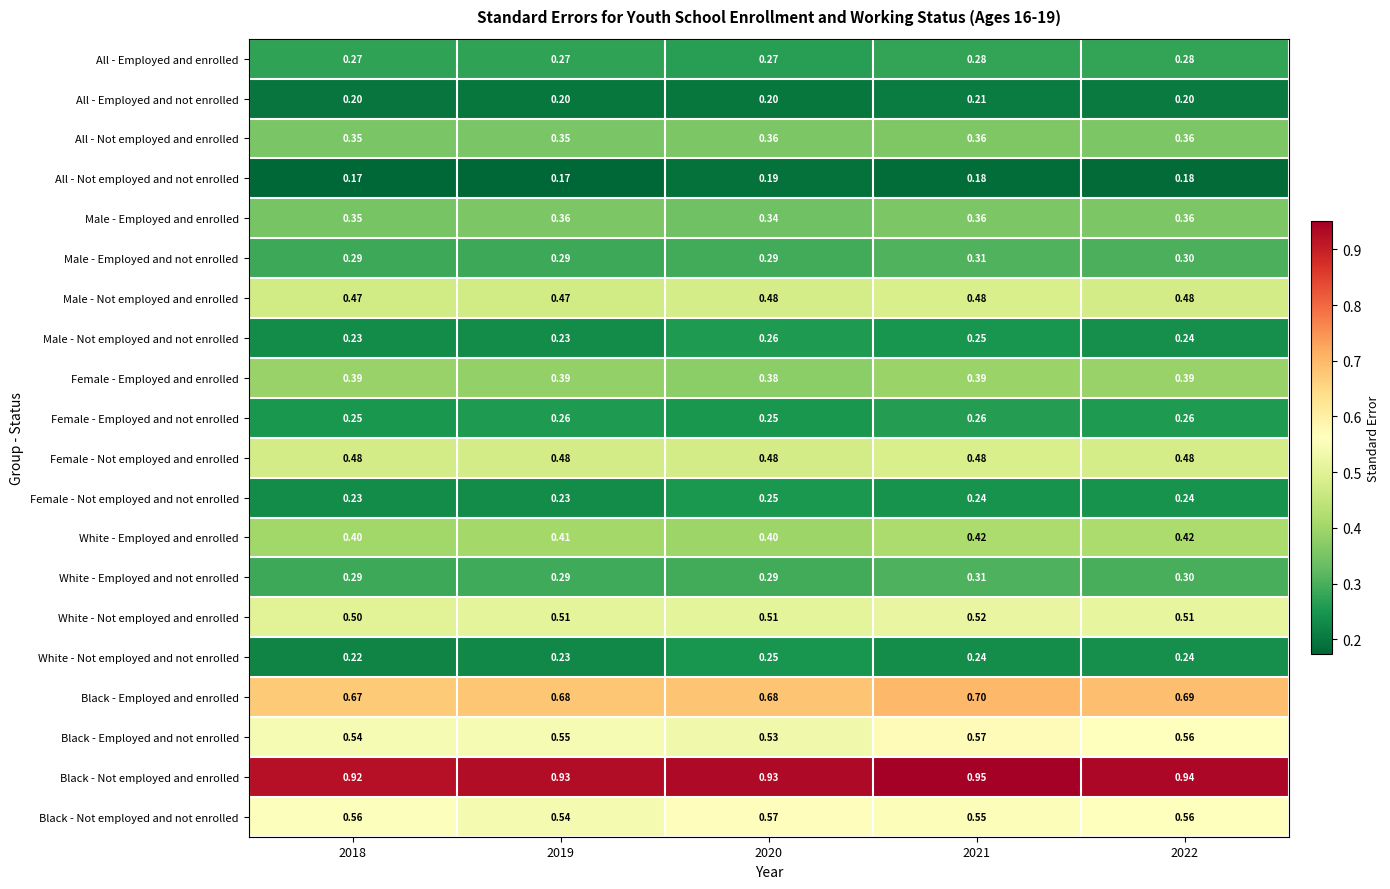

Which series has the largest range (max minus min)?

Black - Employed and not enrolled